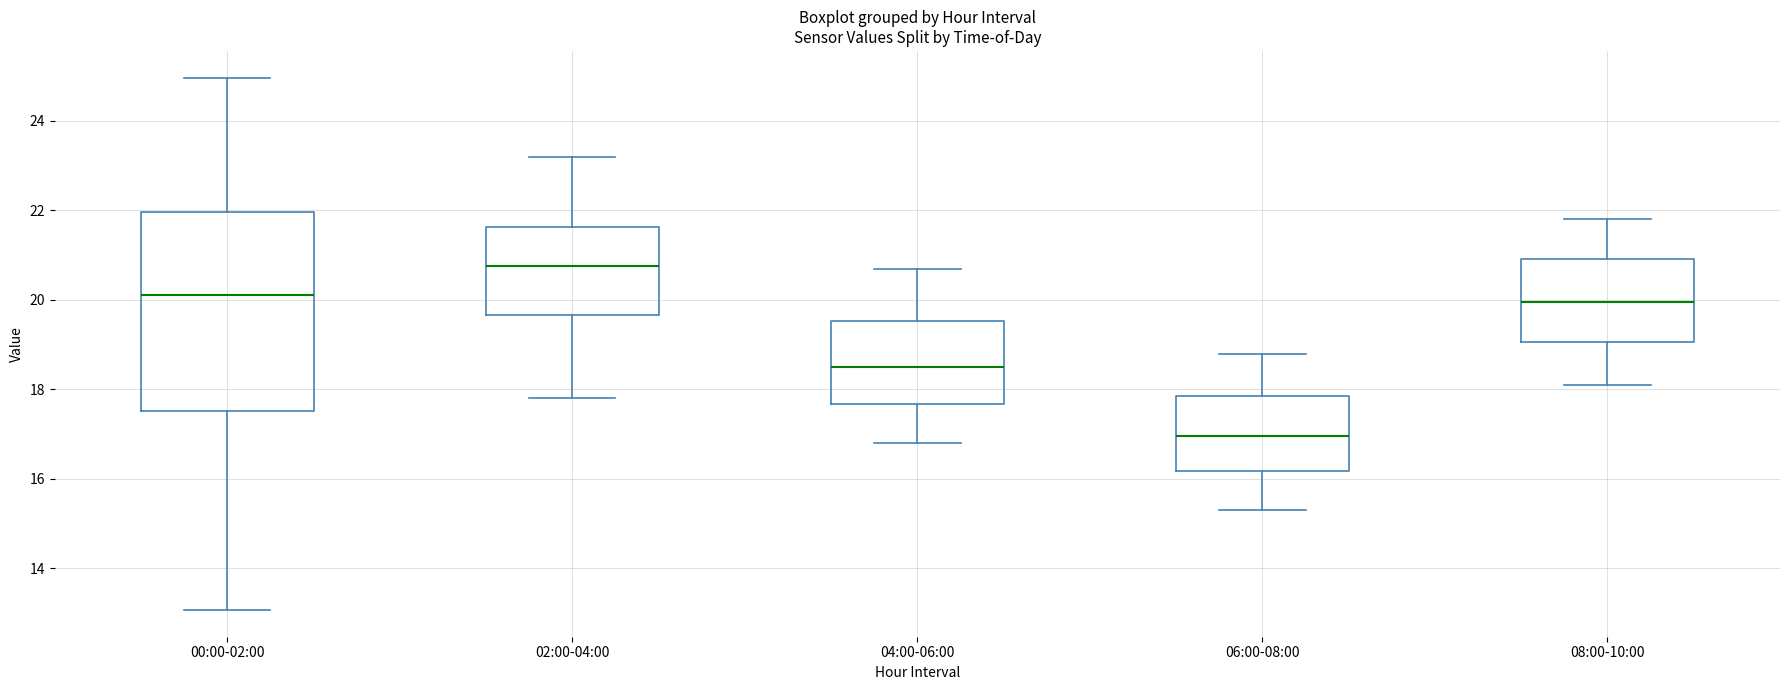

Where is the lower edge of the box for 06:00-08:00 on the y-axis? The values are not printed on the chart, so give them approximately, as read against the axis.

16.2